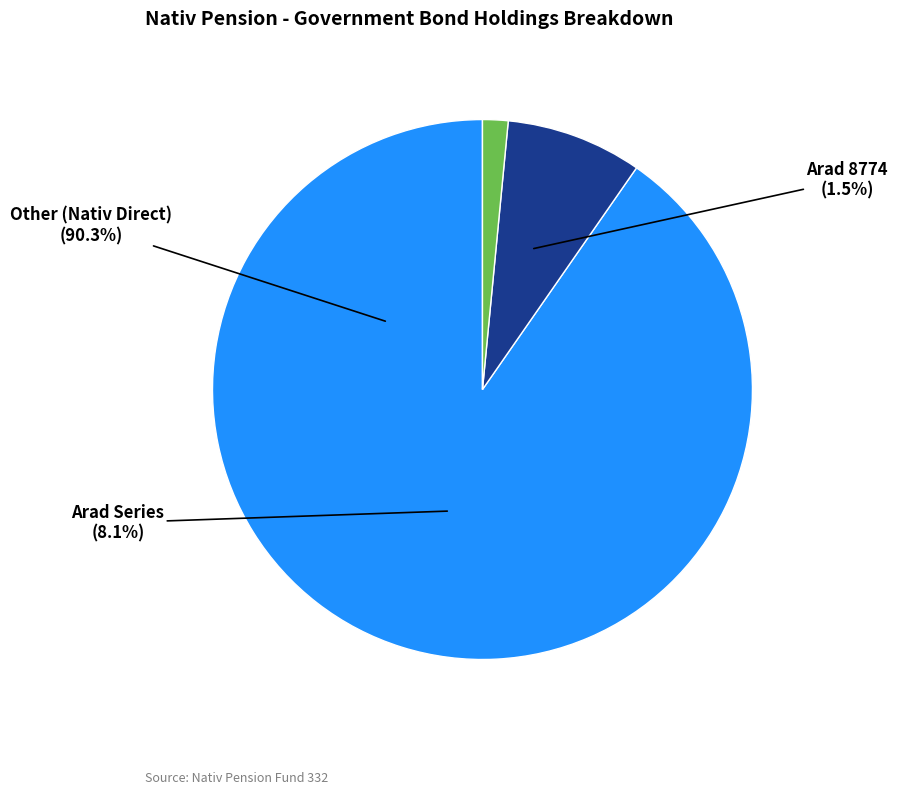

How many segments does this pie chart have?

3